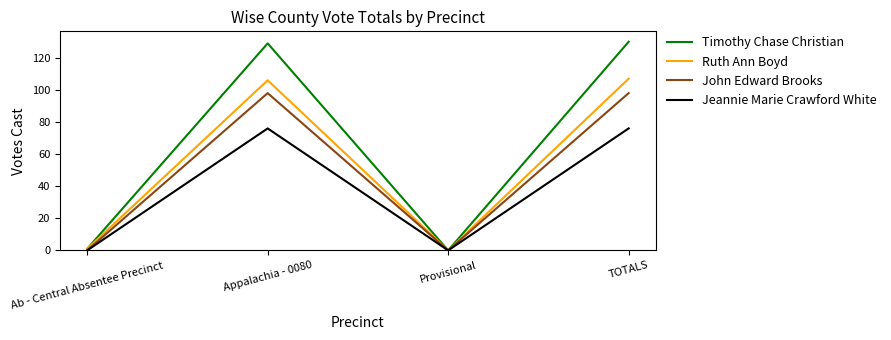

What is the total value across all series at Appalachia - 0080?

409